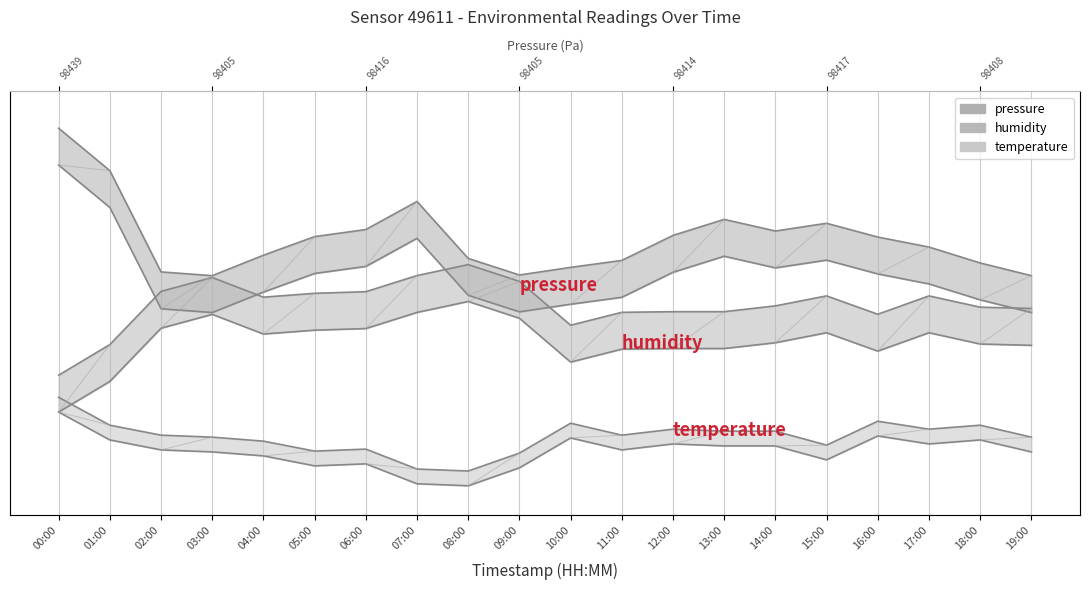

Rank the series at 07:00 from highest to lowest value.

pressure, humidity, temperature